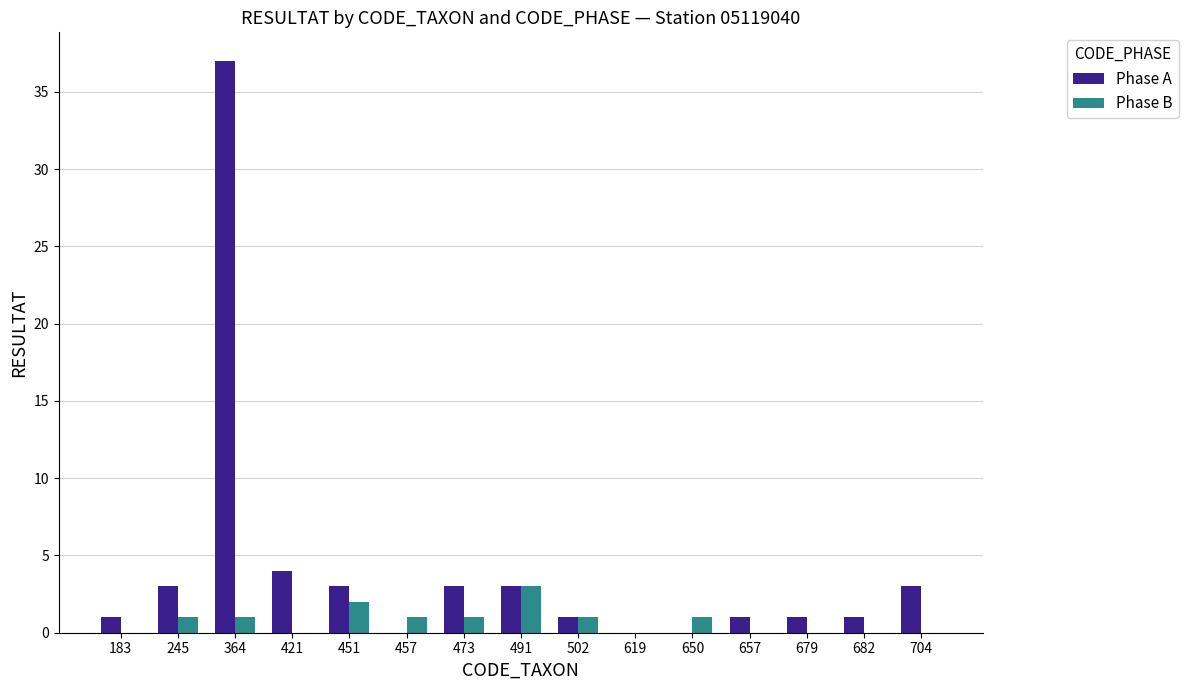

At which category is the sum across all series the highest?

364